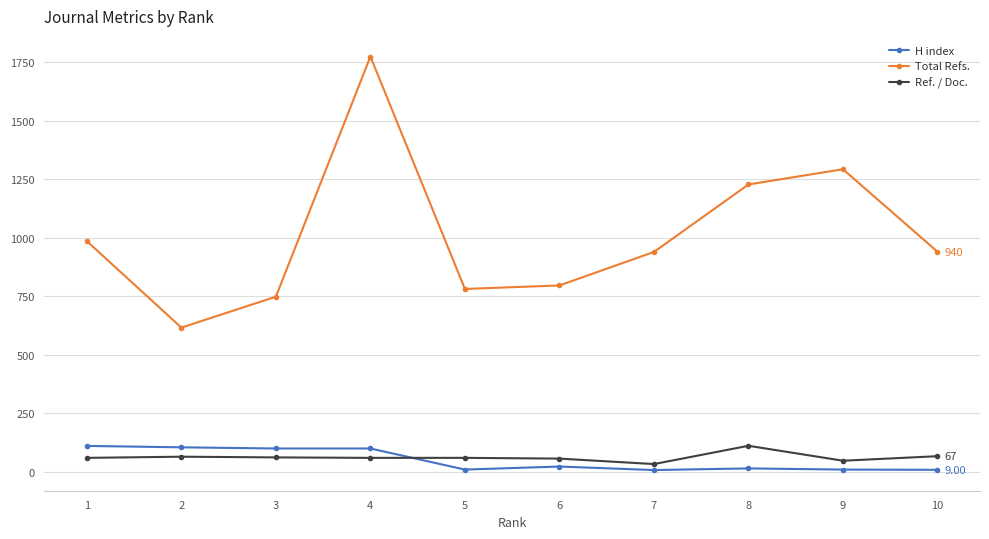

What is the difference between the highest and lowest values at 10?

931.0